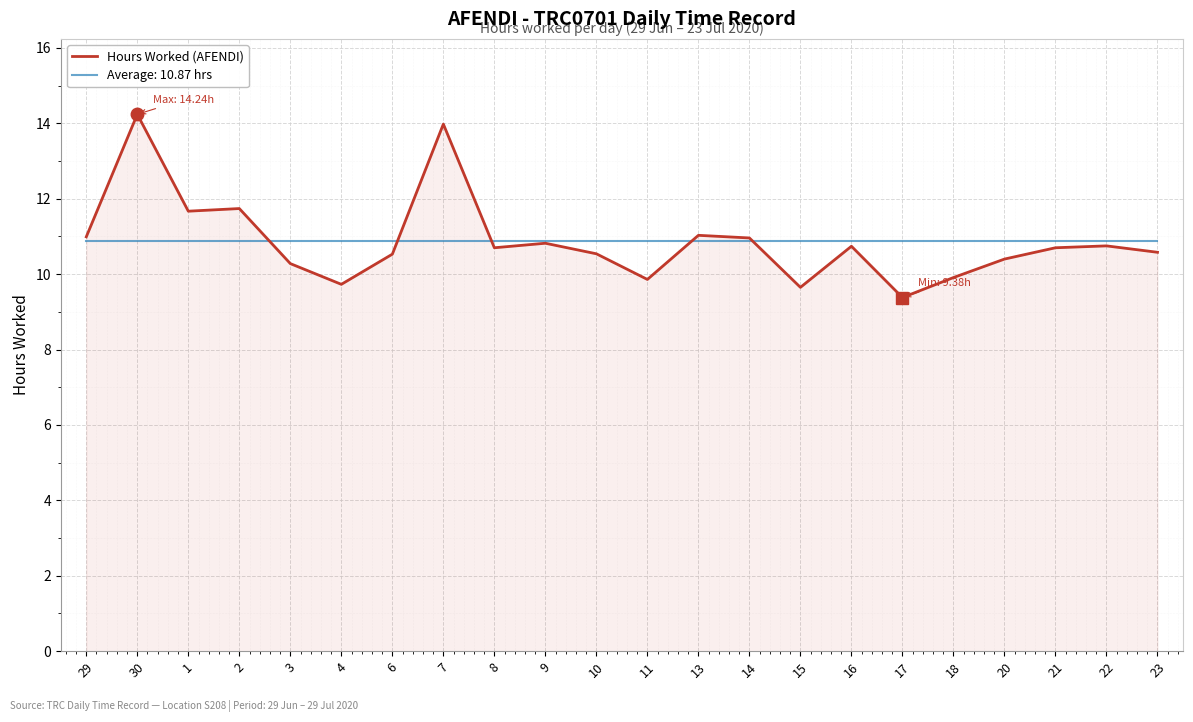

The chart shows a value of 14.0 at 7. True or false?

True